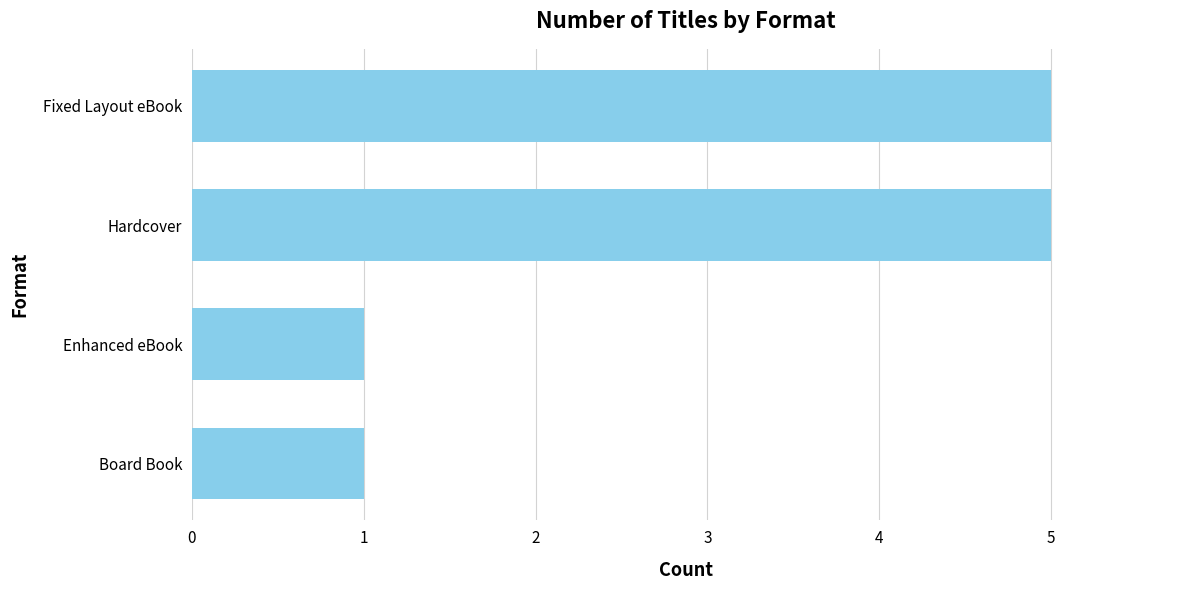

Is it true that the value at Board Book is 0?

False